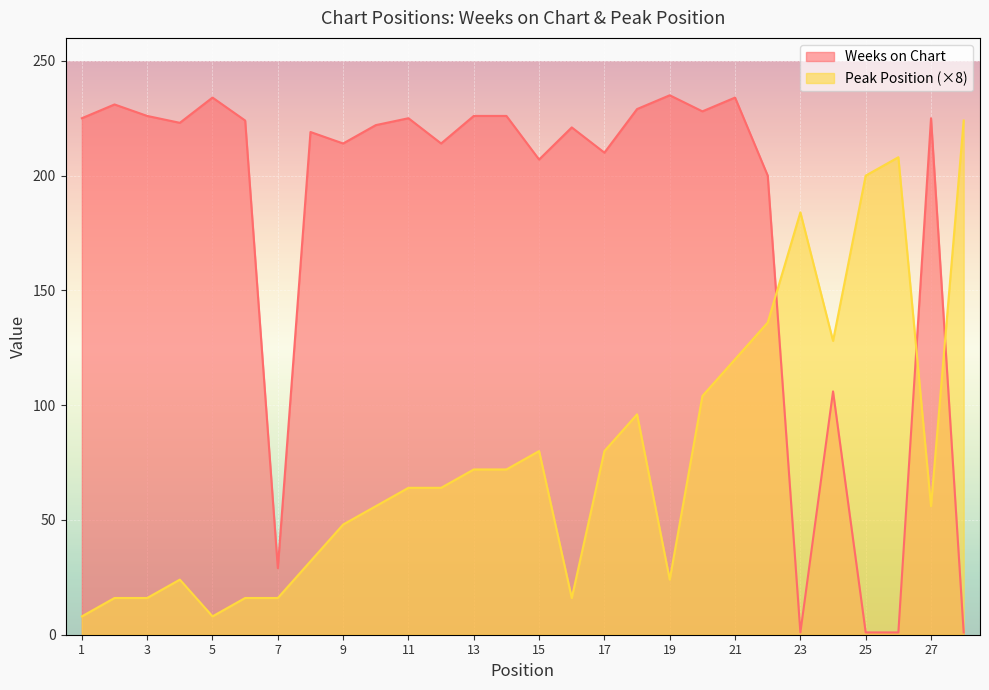

What is the value of the Weeks on Chart point at the 3rd from the left?

226